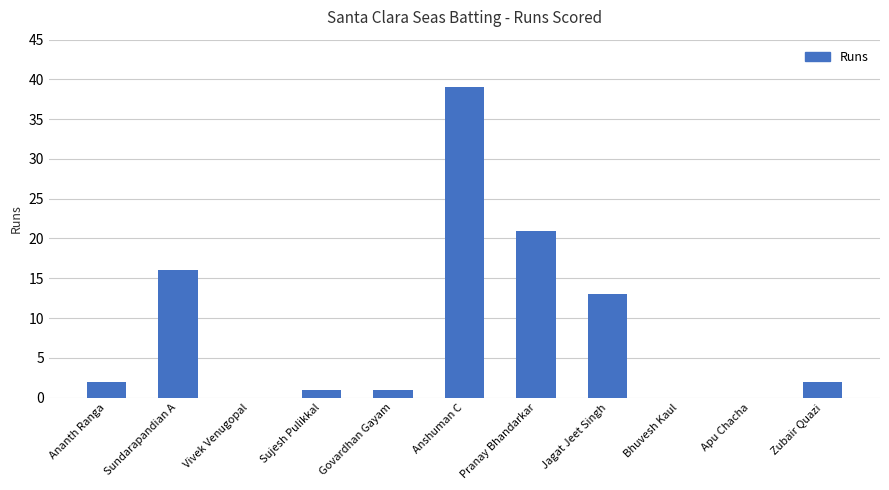

True or false: the data shows 16 at Vivek Venugopal.

False